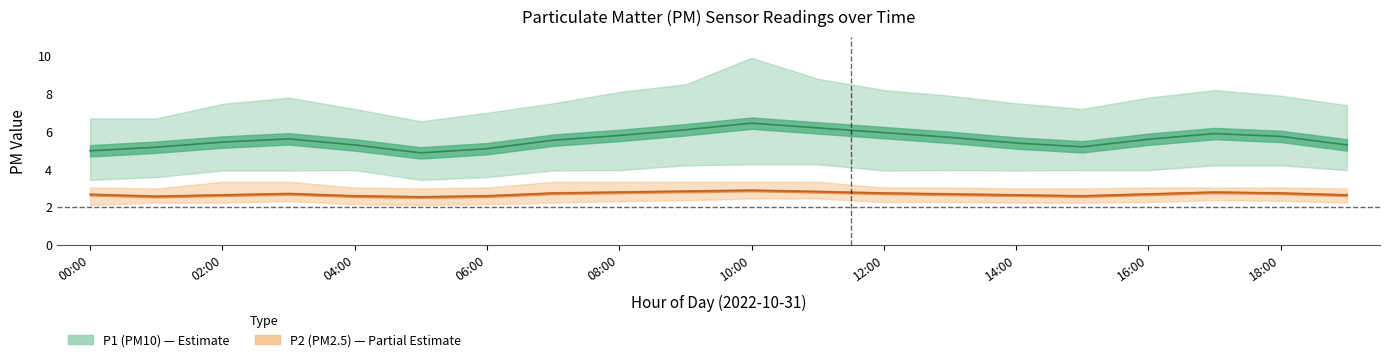

Is it true that P1_lower equals 5.2 at 01:00?

False